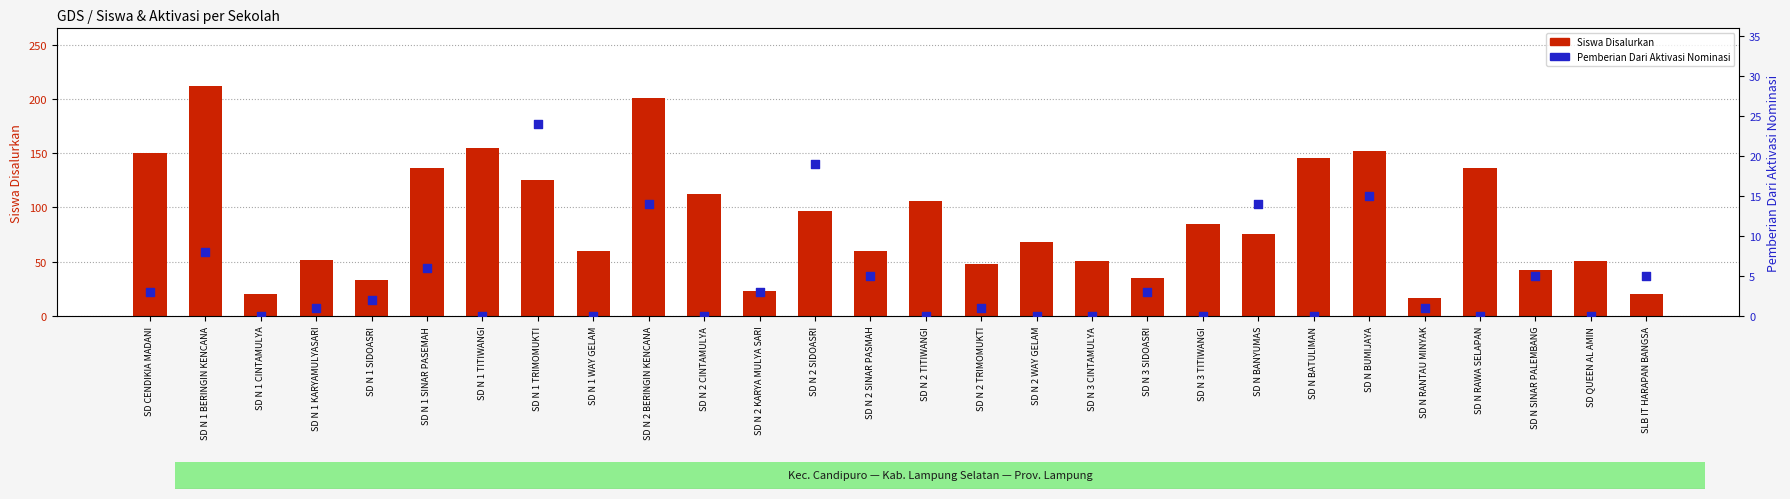

Which series contains the lowest Y value?

Pemberian Aktivasi Nominasi